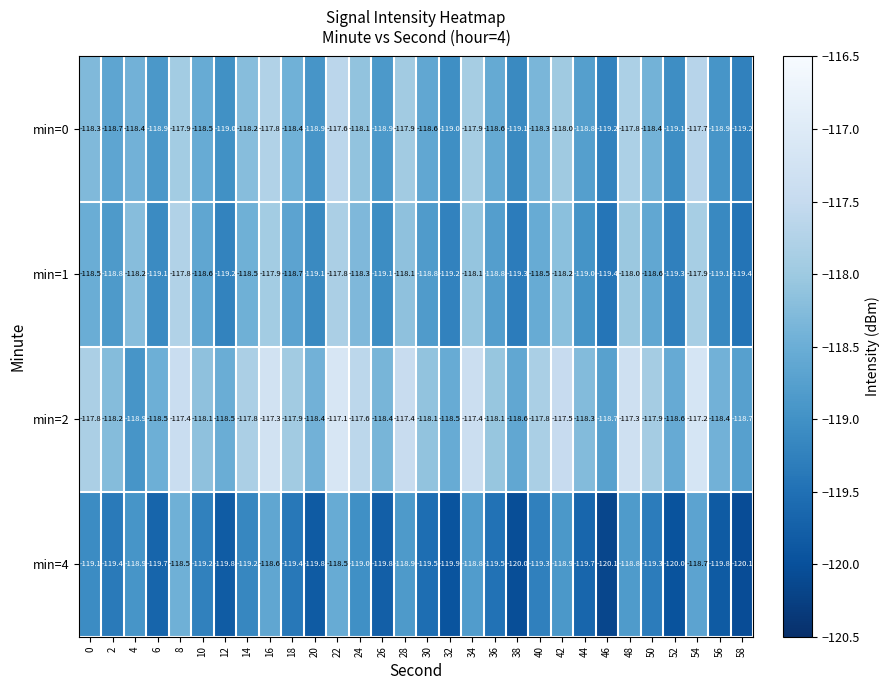

Which series has the largest range (max minus min)?

min=2